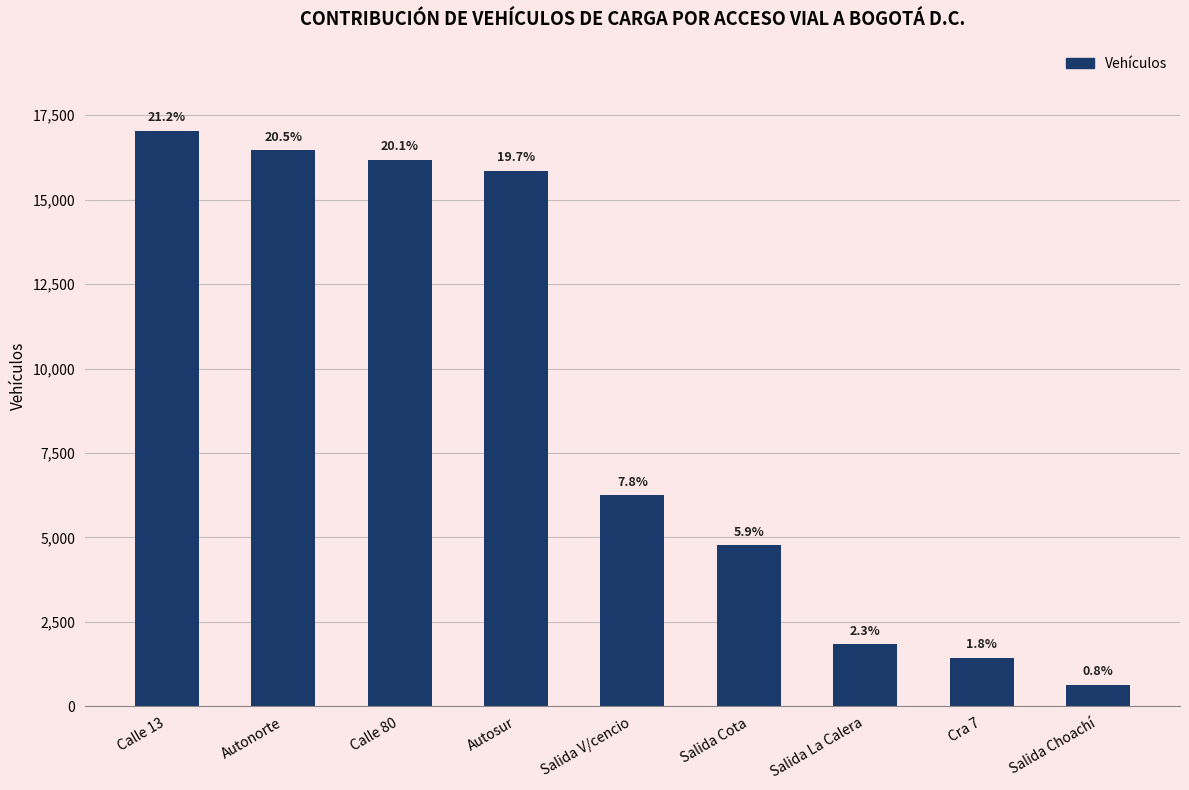

What is the difference between the maximum and minimum values?

16402